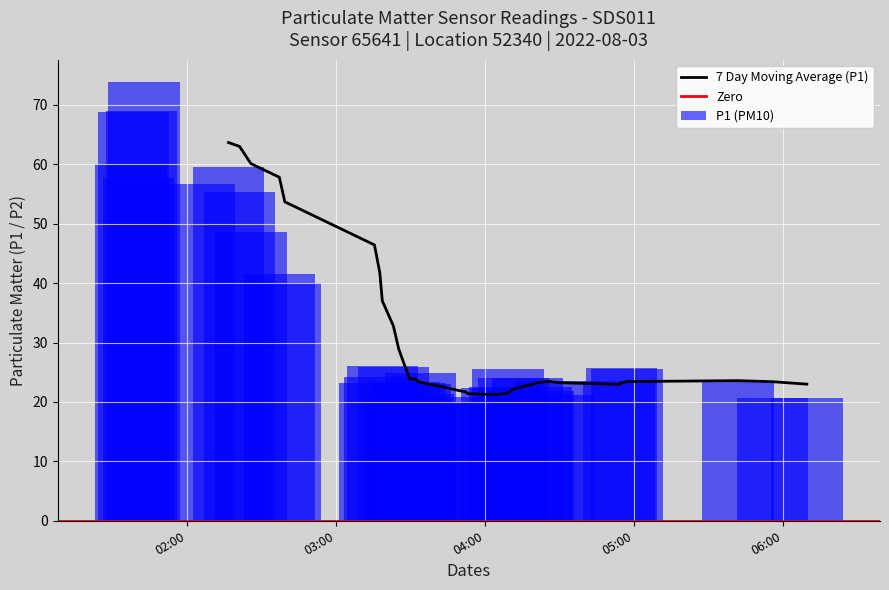

What is the lowest value of the P1 (PM10) series?

19.6